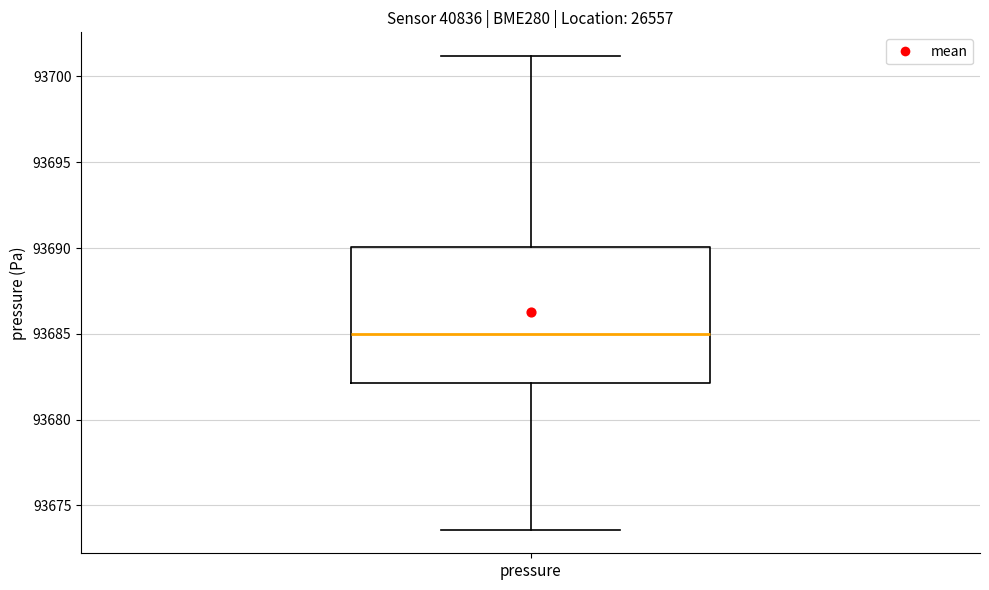

Where does the lower whisker of the box for pressure end on the y-axis? The values are not printed on the chart, so give them approximately, as read against the axis.

93673.5